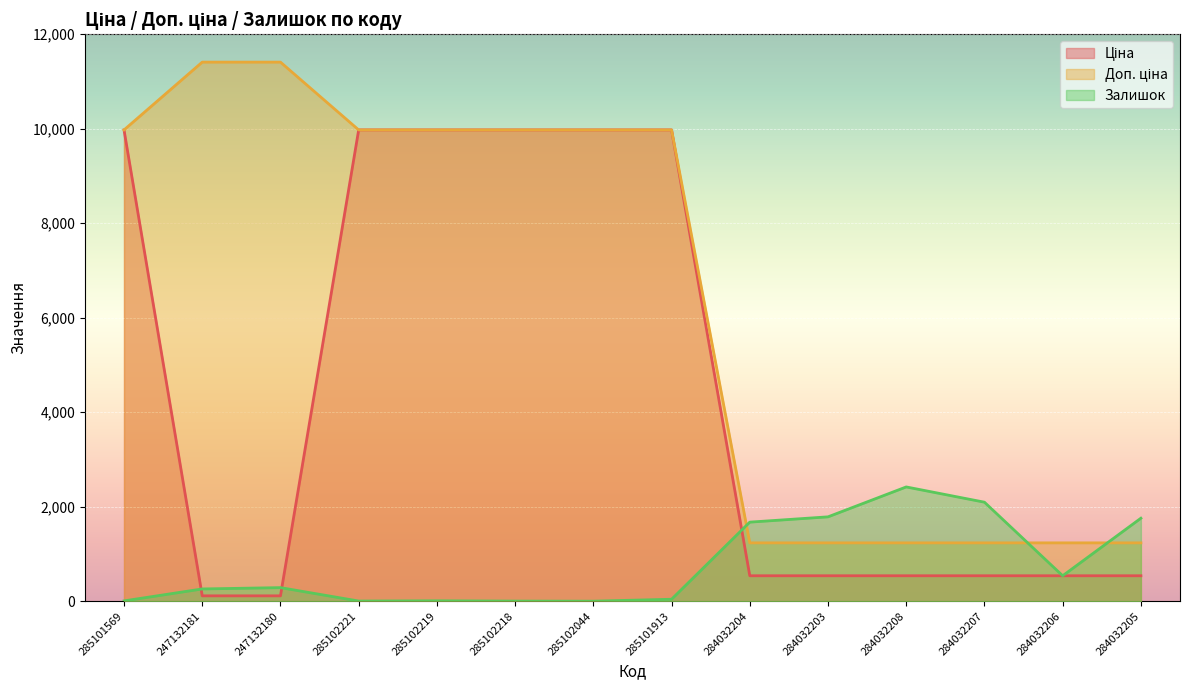

What is the highest value of the Доп. ціна series?

11410.0